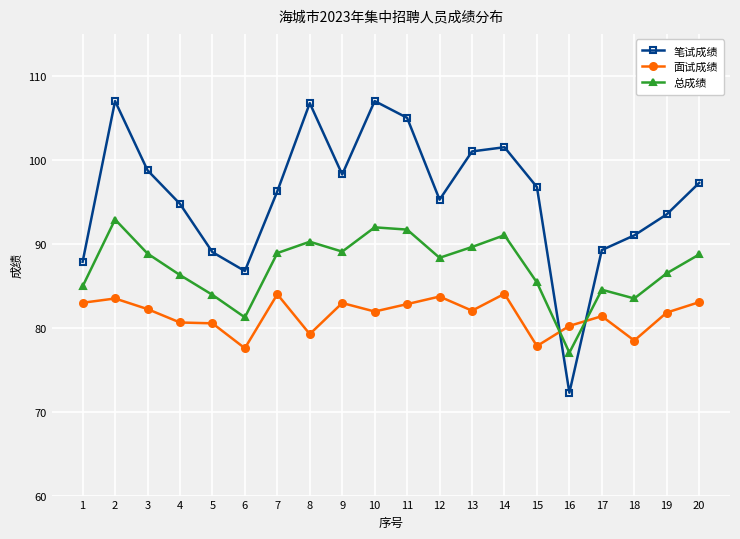

Where do 面试成绩 and 总成绩 first cross each other?

15 and 16